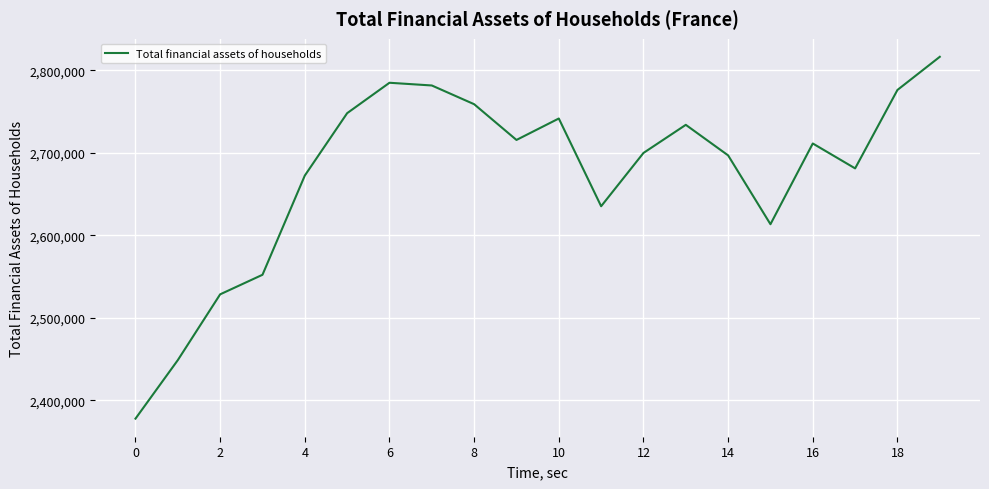

What is the difference between the maximum and minimum values?

438305